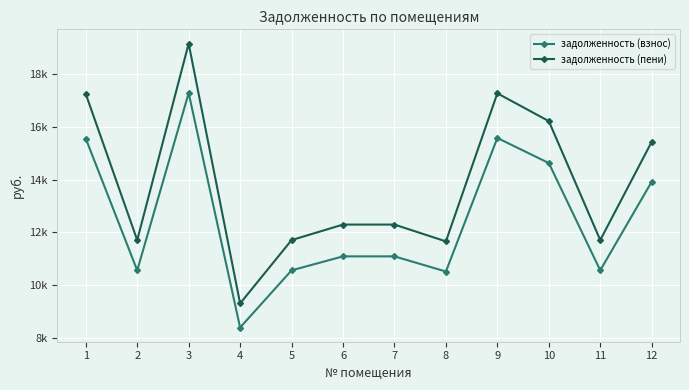

What value does the задолженность (пени) series have at 12?

15435.6